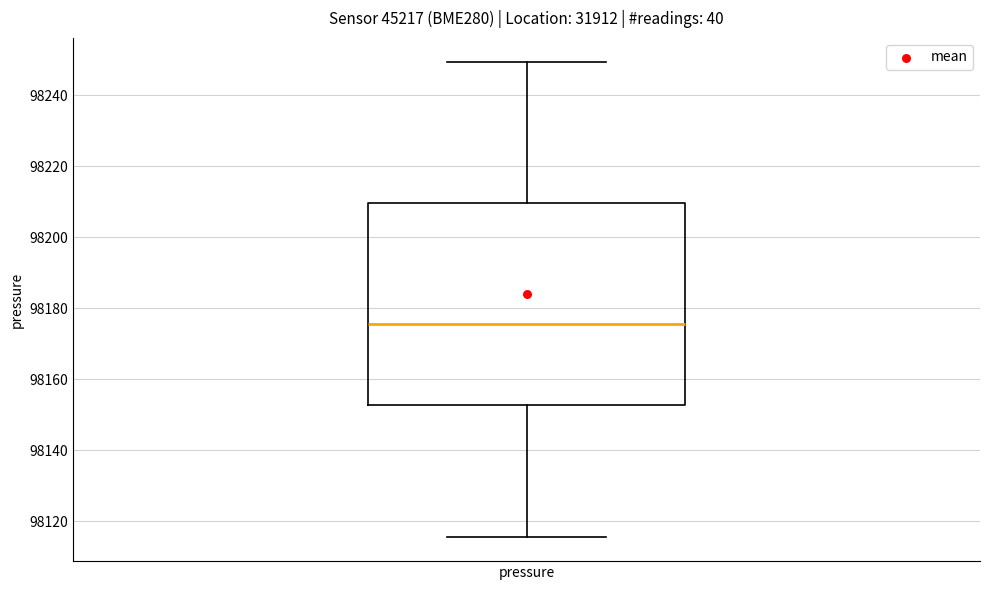

Read this box plot against the y-axis: the position of the median line, the range covered by the box, and the ends of both whiskers. The values are not printed on the chart, so give them approximately, as read against the axis.

median 98176, box 98152 to 98210, whiskers 98116 to 98250